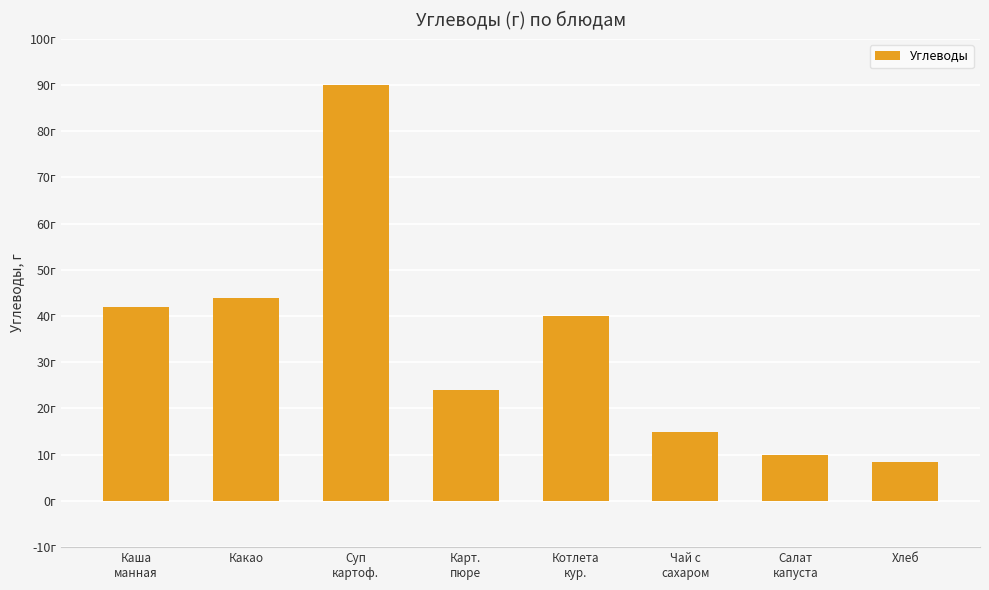

What is the label of the 8th bar from the left?

Хлеб